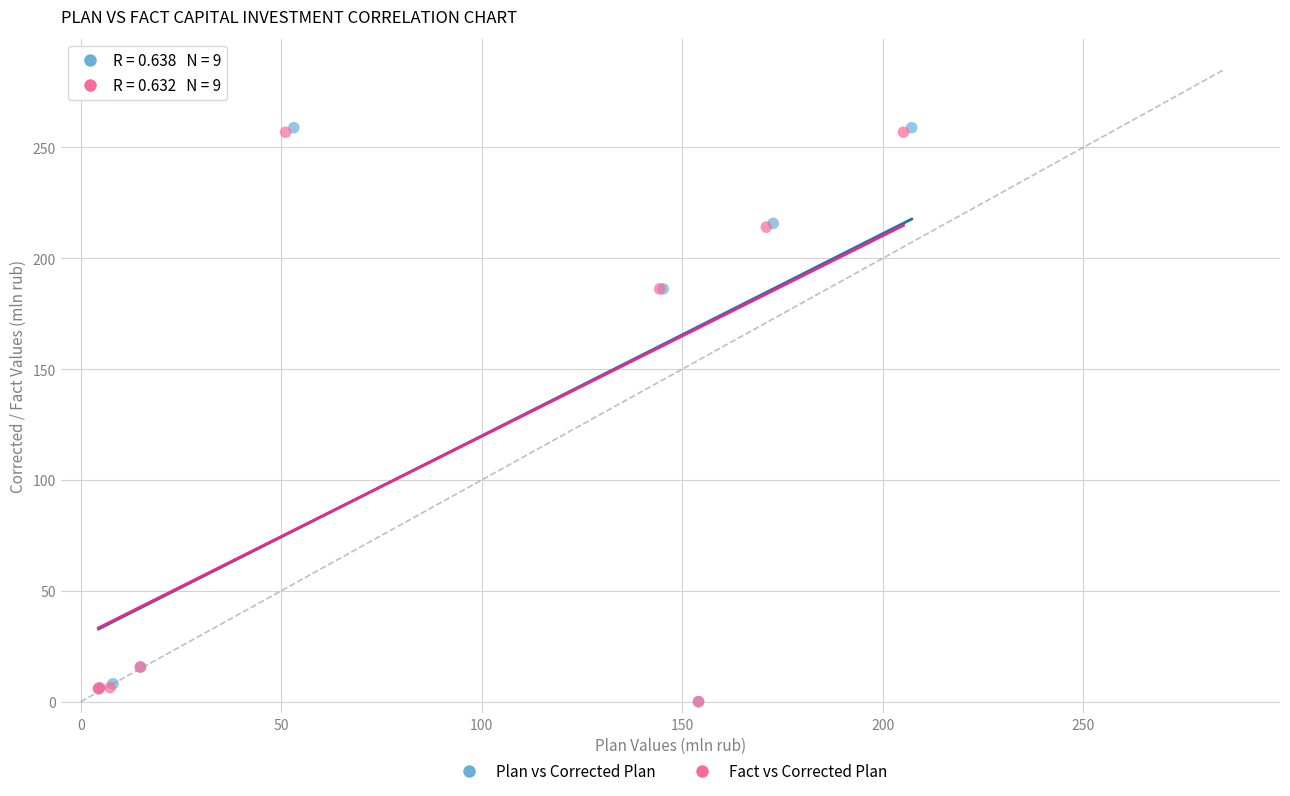

Which series has the largest Y range (max minus min)?

Plan vs Corrected Plan